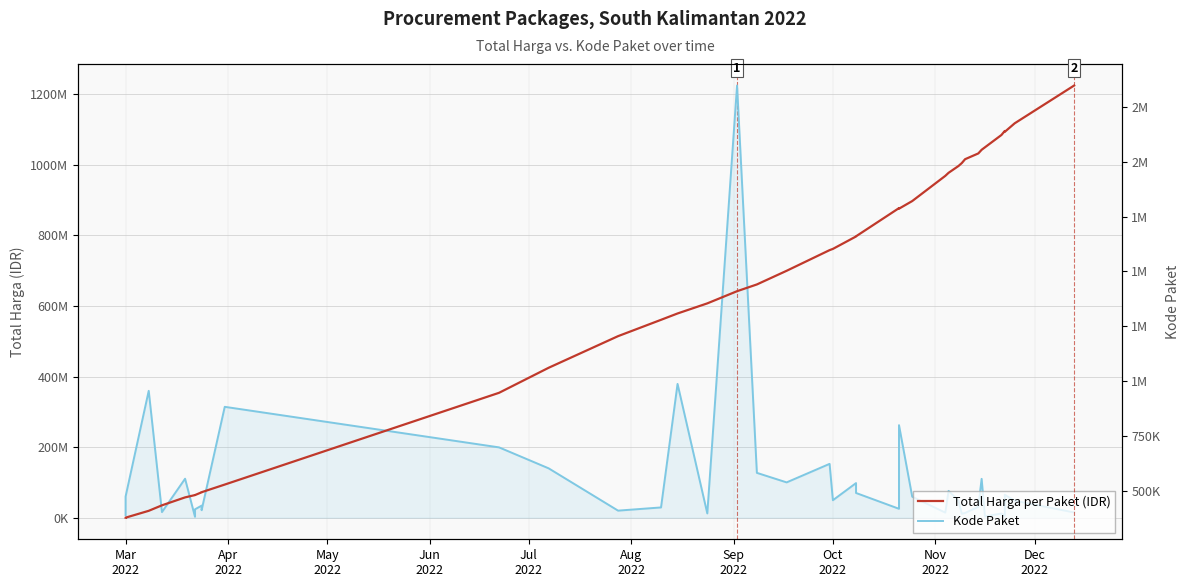

What are all the series names shown in the legend?

Total Harga per Paket (IDR), Kode Paket